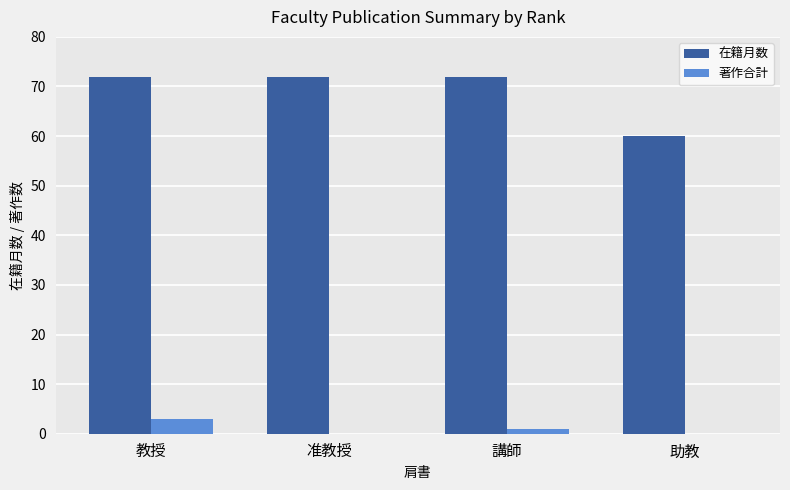

Between 教授 and 助教, which series saw the biggest shift?

在籍月数